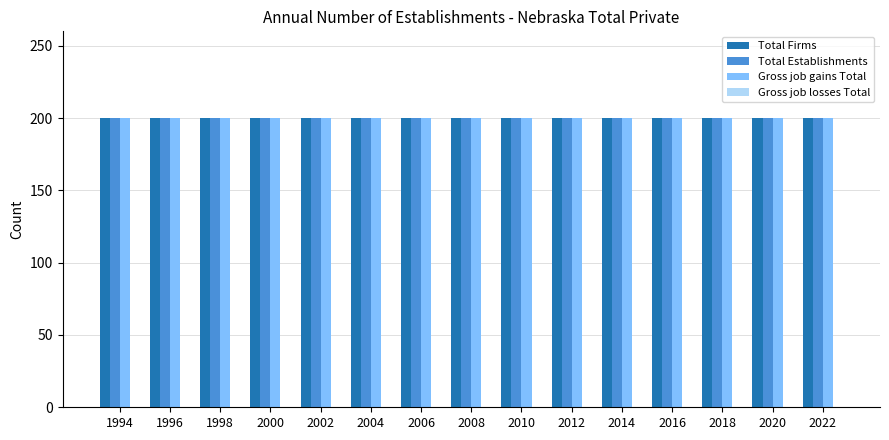

Reading right to left, extract all data points from this chart.

Total Firms: 2022=200	2020=200	2018=200	2016=200	2014=200	2012=200	2010=200	2008=200	2006=200	2004=200	2002=200	2000=200	1998=200	1996=200	1994=200
Total Establishments: 2022=200	2020=200	2018=200	2016=200	2014=200	2012=200	2010=200	2008=200	2006=200	2004=200	2002=200	2000=200	1998=200	1996=200	1994=200
Gross job gains Total: 2022=200	2020=200	2018=200	2016=200	2014=200	2012=200	2010=200	2008=200	2006=200	2004=200	2002=200	2000=200	1998=200	1996=200	1994=200
Gross job losses Total: 2022=0	2020=0	2018=0	2016=0	2014=0	2012=0	2010=0	2008=0	2006=0	2004=0	2002=0	2000=0	1998=0	1996=0	1994=0